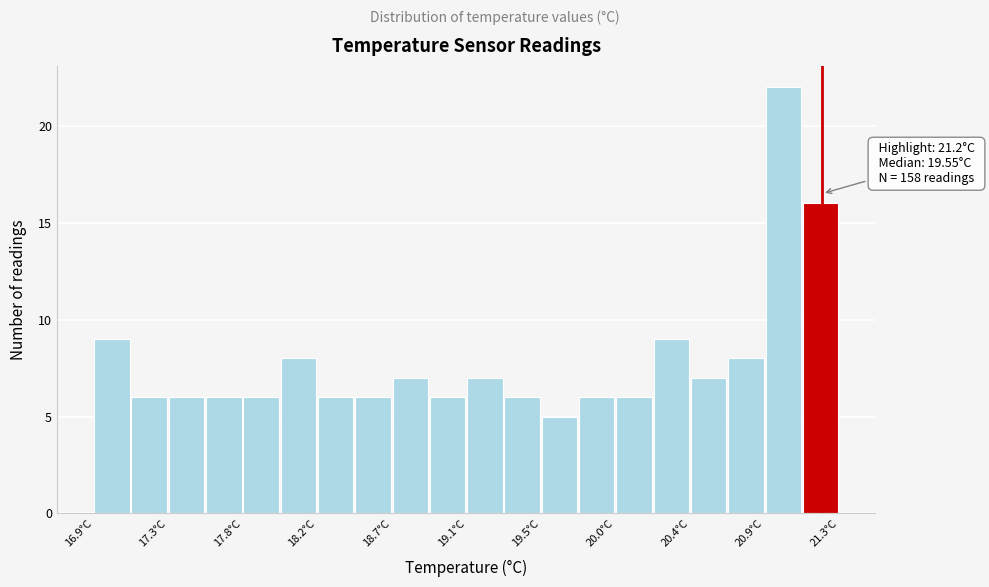

Which range on the x-axis has the tallest bar?

20.86 to 21.08